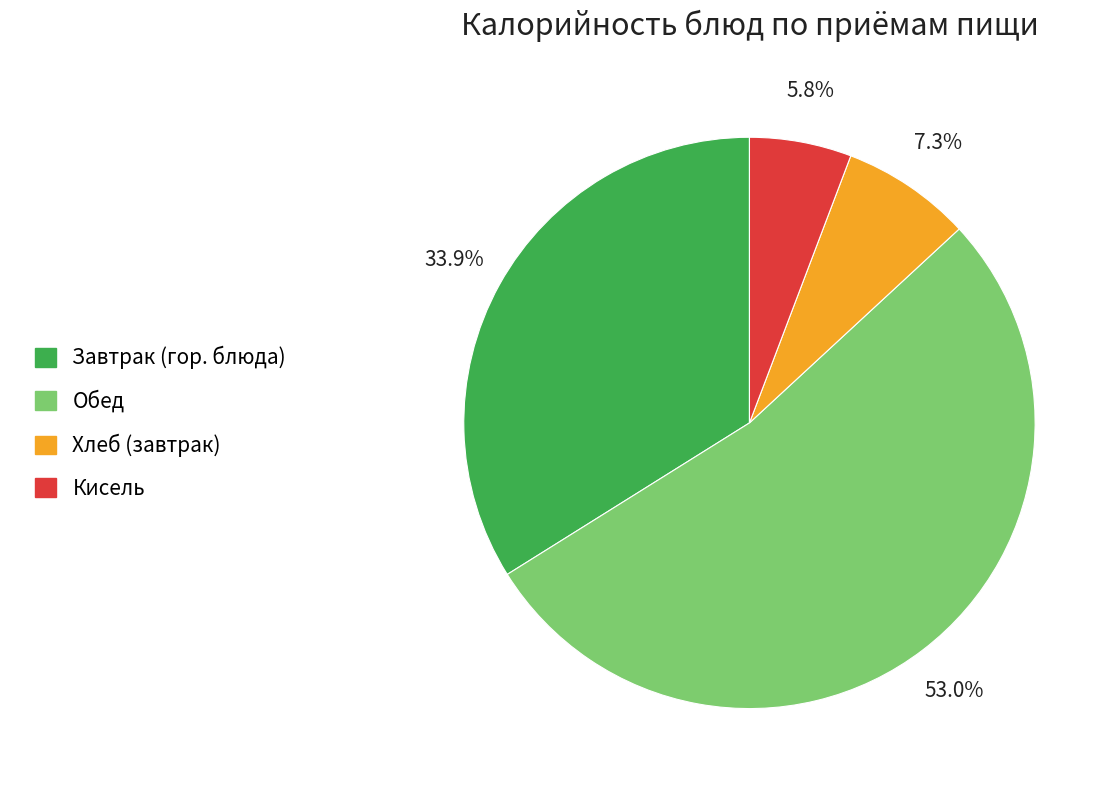

Is there any slice that represents more than half of the pie?

Yes